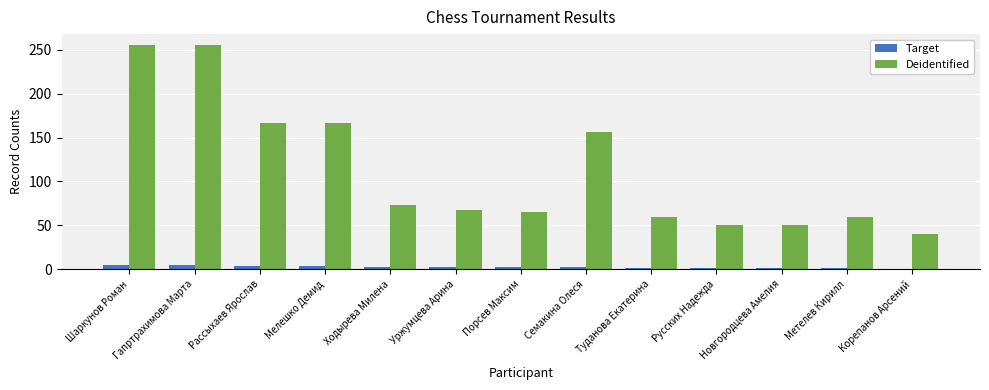

How many positive values does the Target series have?

12